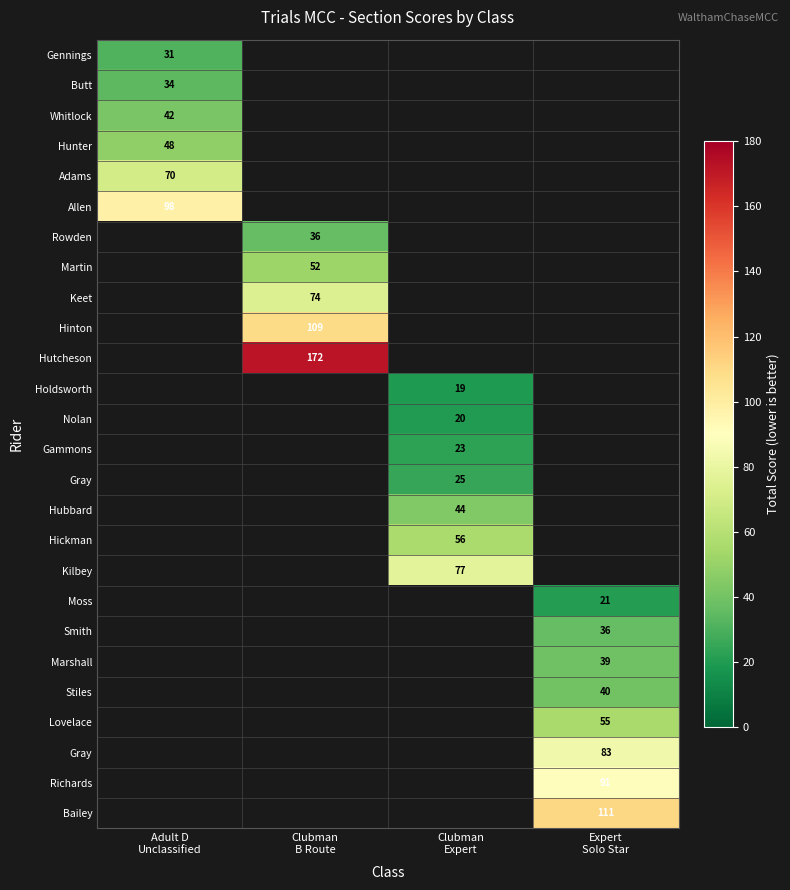

How many data points does each series have?

4